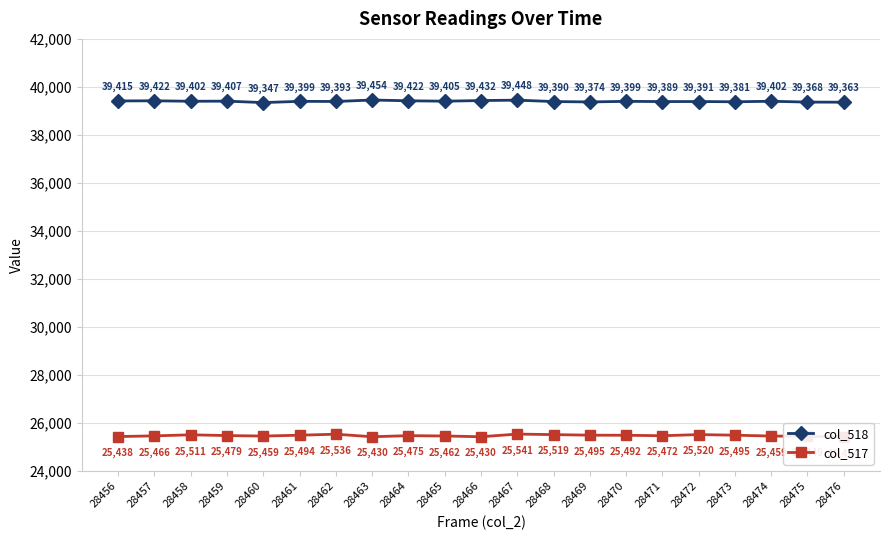

What is the approximate value of col_517 at 28464?

25475